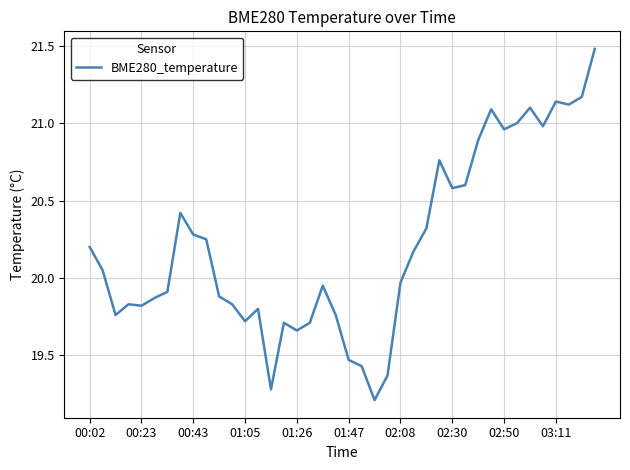

What is the difference between the maximum and minimum values?

2.3